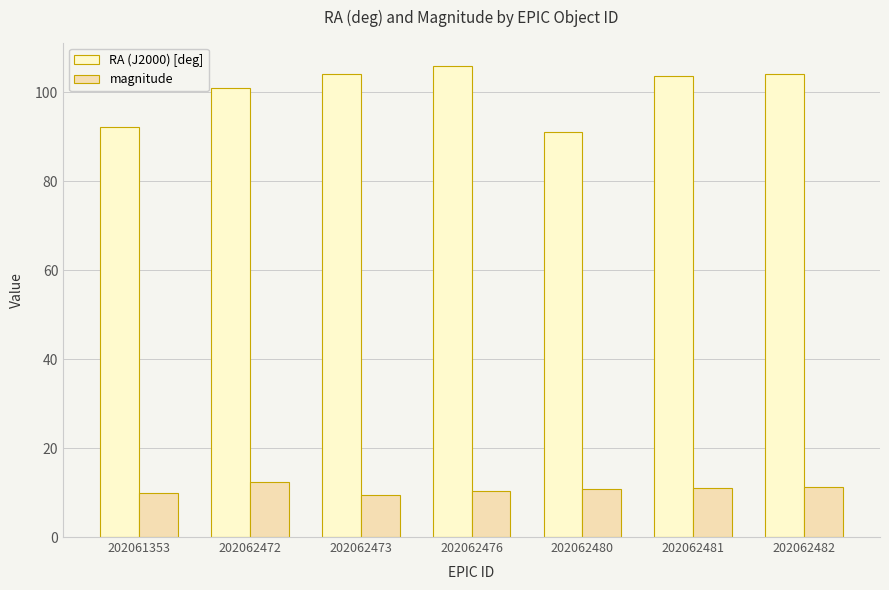

Which series changed the most between 202062480 and 202062481?

RA (J2000) [deg]